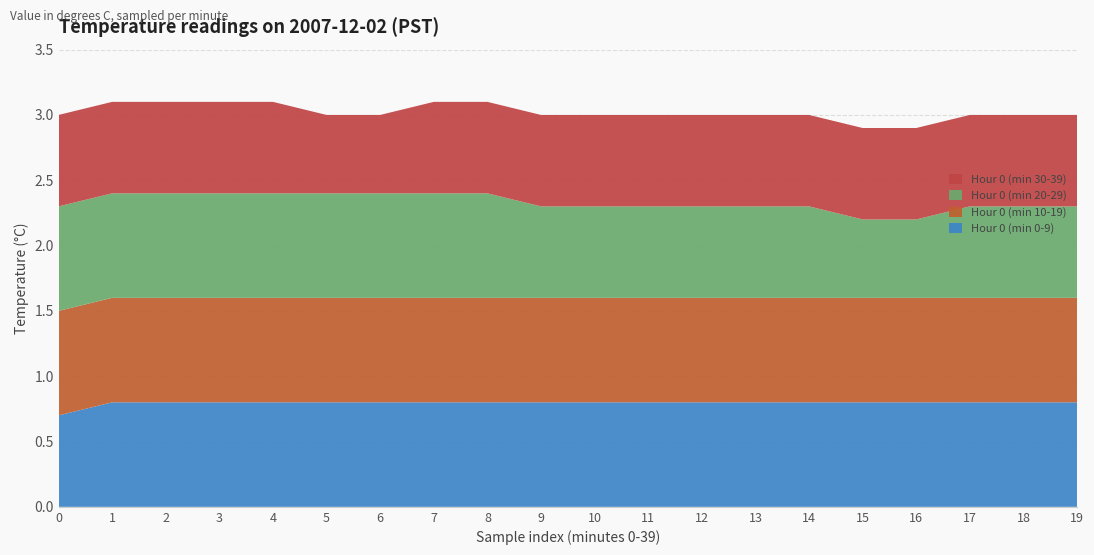

Reading right to left, list all the values displayed in this chart.

Hour 0 (min 0-9): 19=0.8	18=0.8	17=0.8	16=0.8	15=0.8	14=0.8	13=0.8	12=0.8	11=0.8	10=0.8	9=0.8	8=0.8	7=0.8	6=0.8	5=0.8	4=0.8	3=0.8	2=0.8	1=0.8	0=0.7
Hour 0 (min 10-19): 19=0.8	18=0.8	17=0.8	16=0.8	15=0.8	14=0.8	13=0.8	12=0.8	11=0.8	10=0.8	9=0.8	8=0.8	7=0.8	6=0.8	5=0.8	4=0.8	3=0.8	2=0.8	1=0.8	0=0.8
Hour 0 (min 20-29): 19=0.7	18=0.7	17=0.7	16=0.6	15=0.6	14=0.7	13=0.7	12=0.7	11=0.7	10=0.7	9=0.7	8=0.8	7=0.8	6=0.8	5=0.8	4=0.8	3=0.8	2=0.8	1=0.8	0=0.8
Hour 0 (min 30-39): 19=0.7	18=0.7	17=0.7	16=0.7	15=0.7	14=0.7	13=0.7	12=0.7	11=0.7	10=0.7	9=0.7	8=0.7	7=0.7	6=0.6	5=0.6	4=0.7	3=0.7	2=0.7	1=0.7	0=0.7